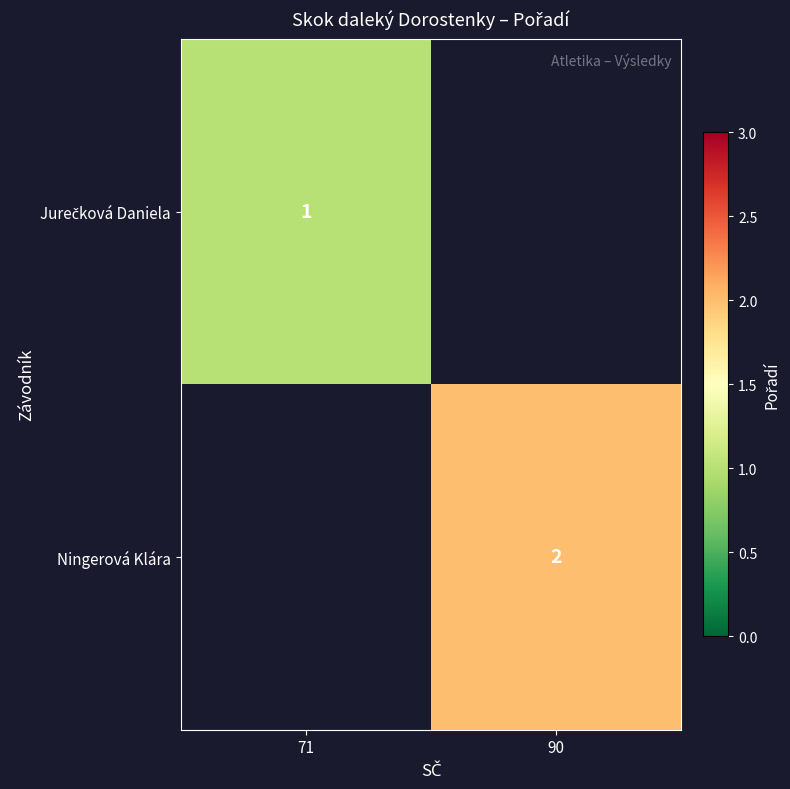

Between 71 and 90, which is larger?

90